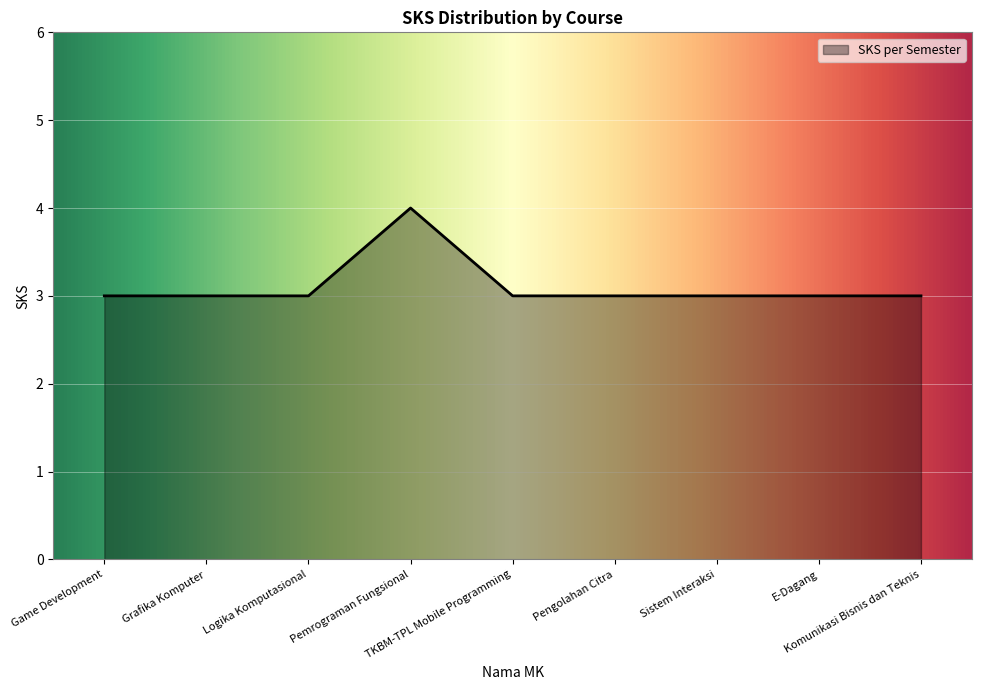

Is it true that the value at TKBM-TPL Mobile Programming is 2?

False